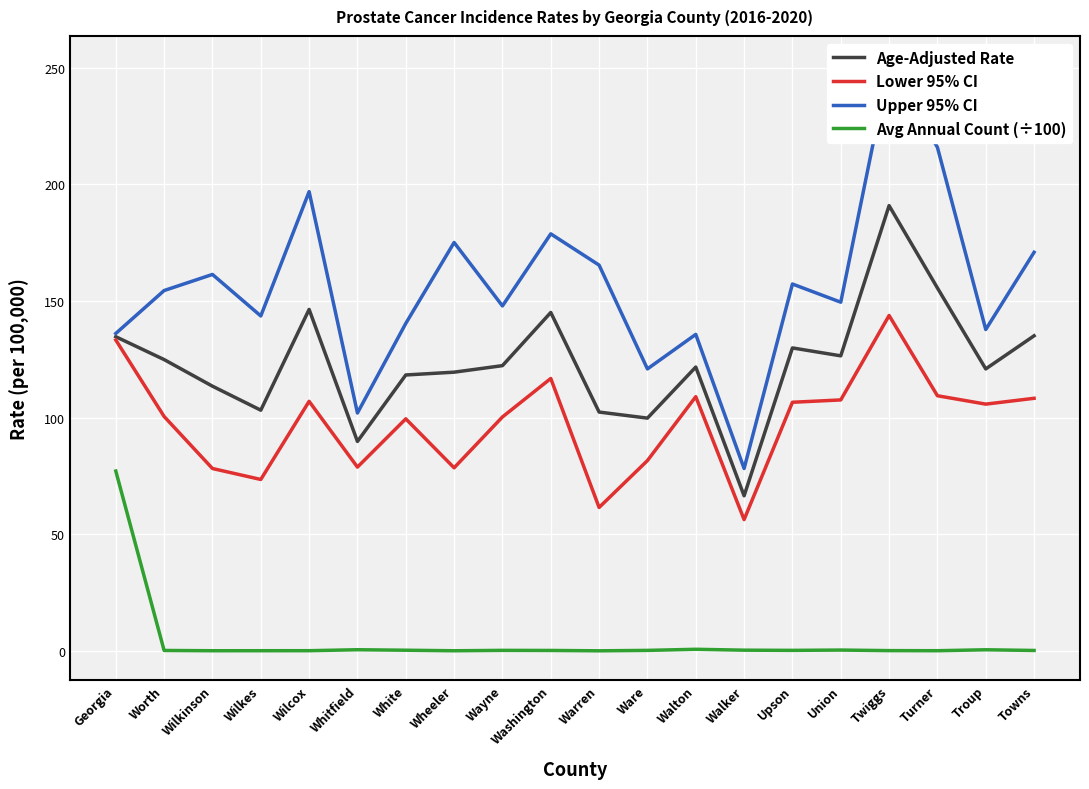

List the series in order of their overall mean, highest first.

Upper 95% CI, Age-Adjusted Rate, Lower 95% CI, Avg Annual Count (÷100)